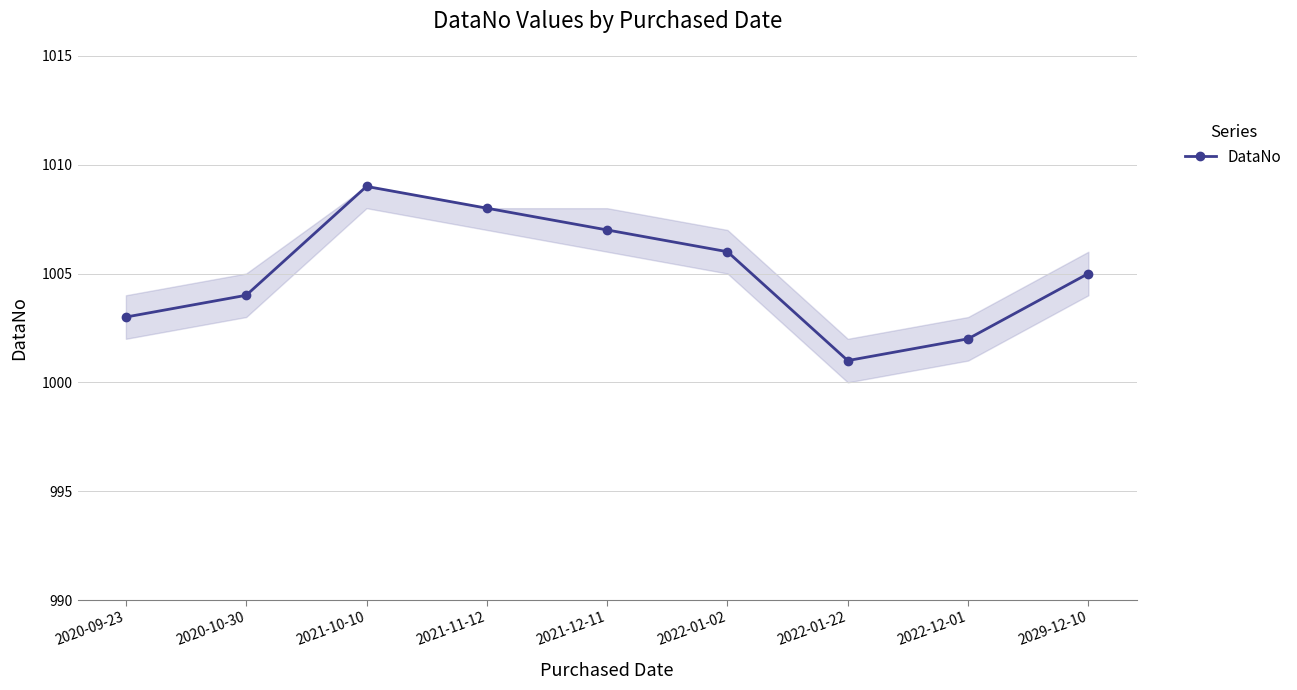

Reading right to left, transcribe all the data shown in this chart.

2029-12-10=1005	2022-12-01=1002	2022-01-22=1001	2022-01-02=1006	2021-12-11=1007	2021-11-12=1008	2021-10-10=1009	2020-10-30=1004	2020-09-23=1003